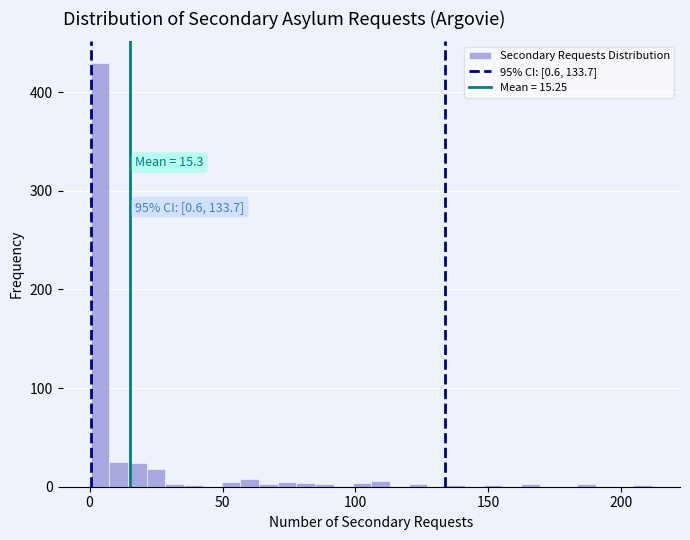

Read against the x-axis, roughly where is the centre of the tallest bar?

5